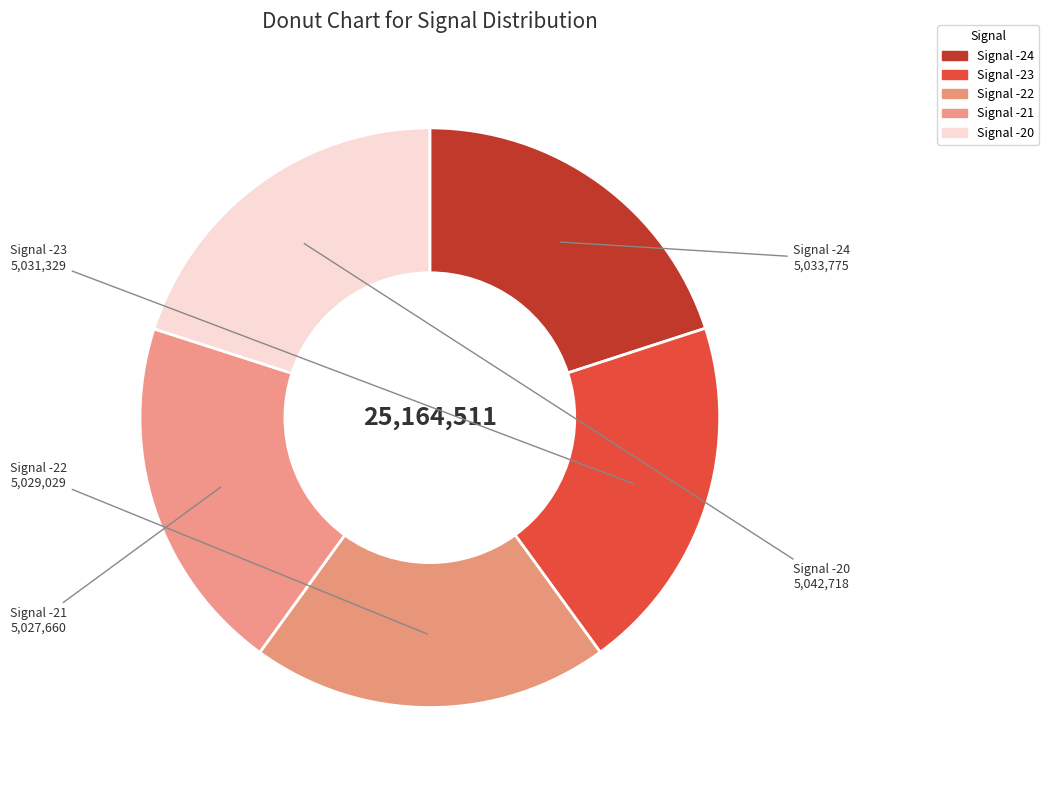

How many slices are in this pie chart?

5